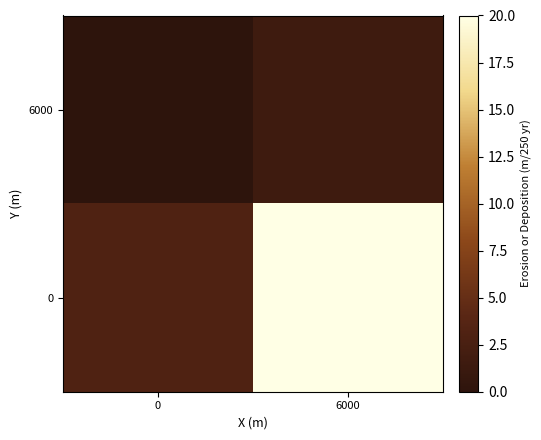

At 0, list the series in order from smallest to largest.

6000, 0